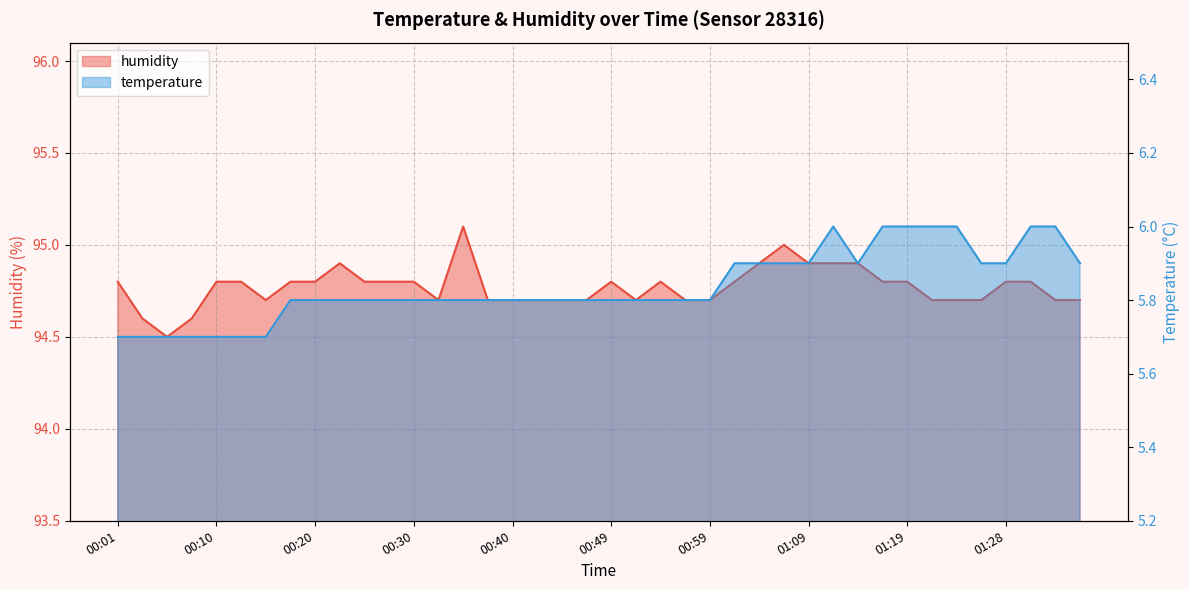

At which label is humidity closest to 94?

00:05